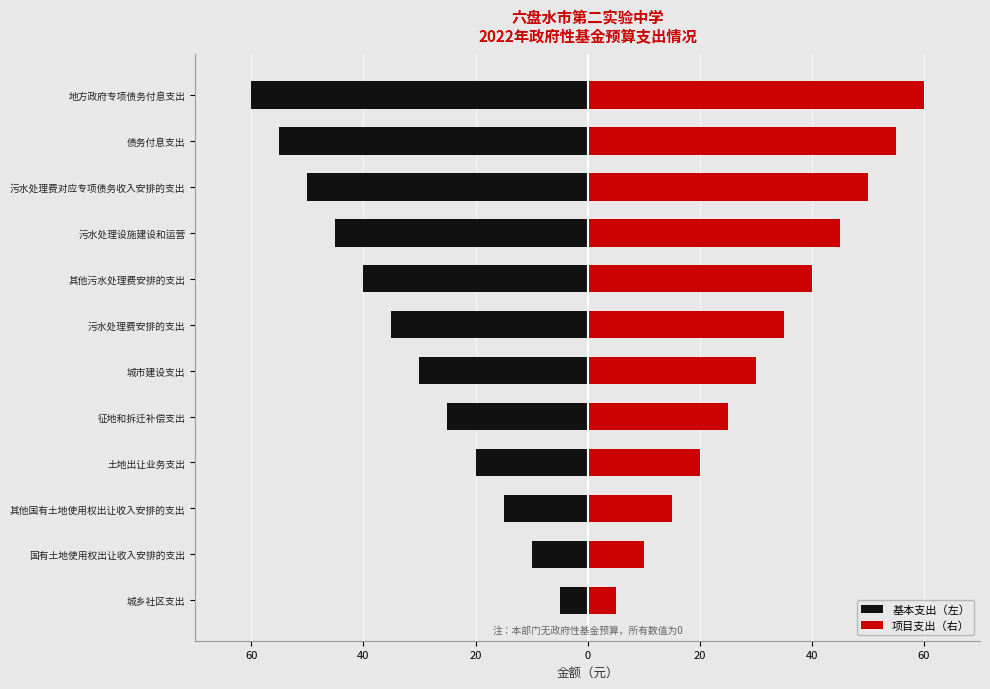

What are all the series names shown in the legend?

基本支出（左）, 项目支出（右）